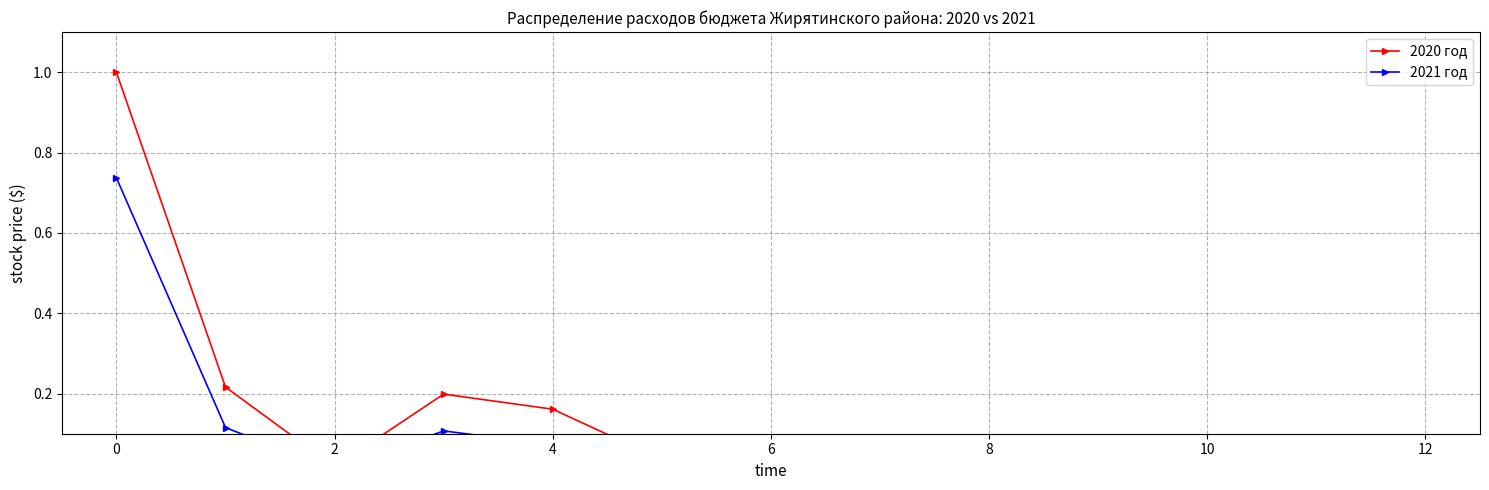

What is the highest value of the 2020 год series?

1.0